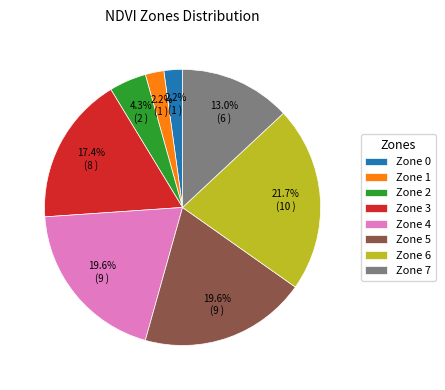

To the nearest percent, what portion does Zone 1 represent?

2%